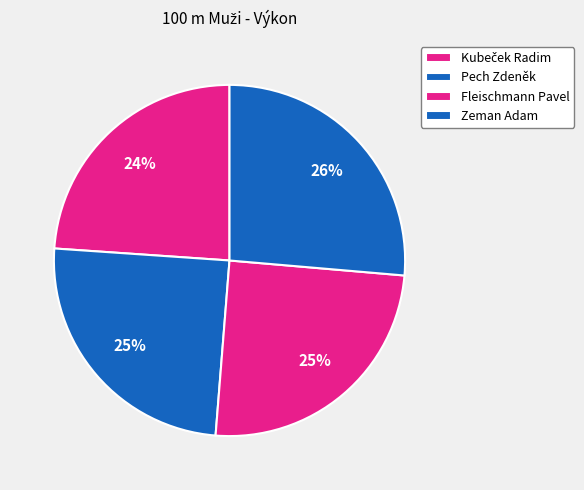

How many segments does this pie chart have?

4